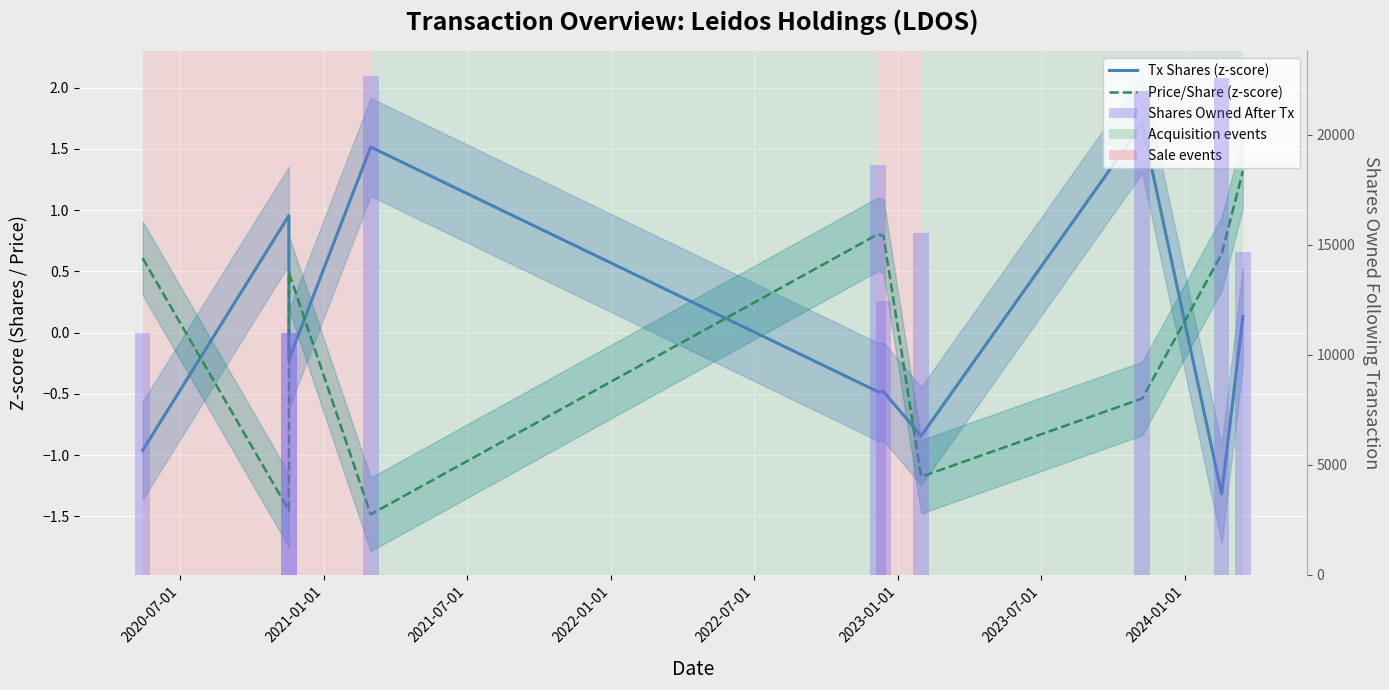

Are the bars horizontal?

No